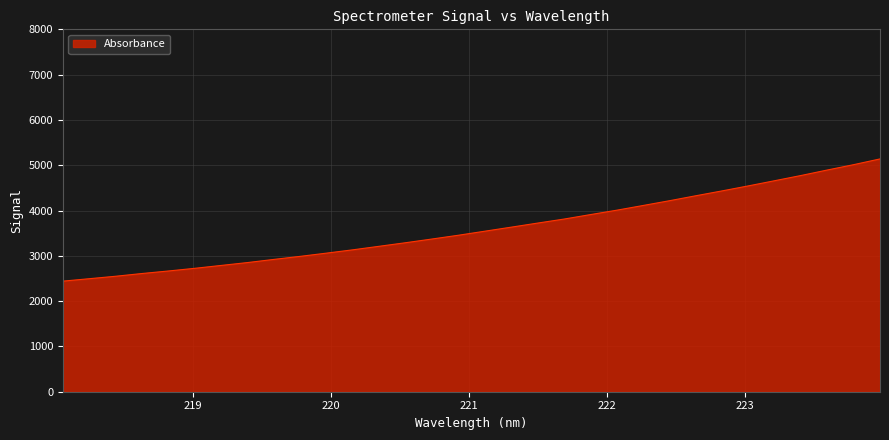

What is the minimum value shown in the chart?

2441.1